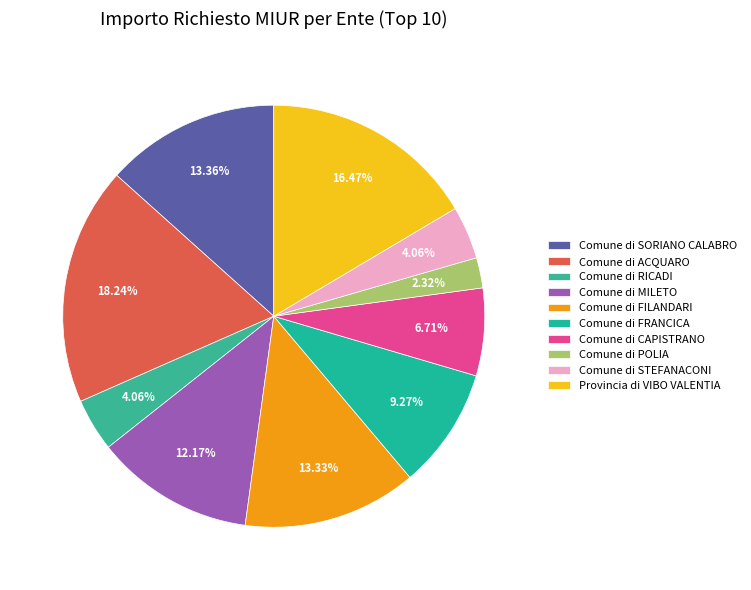

Rank the categories by value from lowest to highest.

Comune di POLIA, Comune di STEFANACONI, Comune di RICADI, Comune di CAPISTRANO, Comune di FRANCICA, Comune di MILETO, Comune di FILANDARI, Comune di SORIANO CALABRO, Provincia di VIBO VALENTIA, Comune di ACQUARO